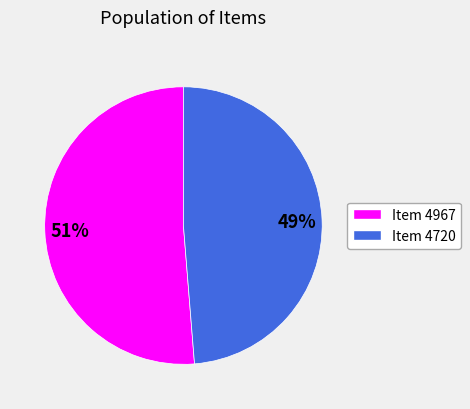

Is there any slice that represents more than half of the pie?

Yes